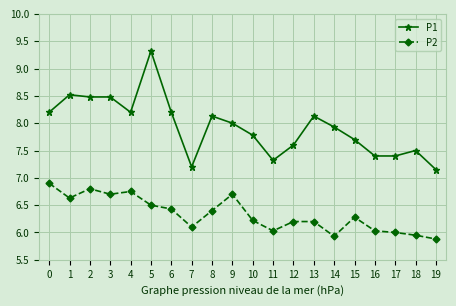

Which series has the largest total across all categories?

P1